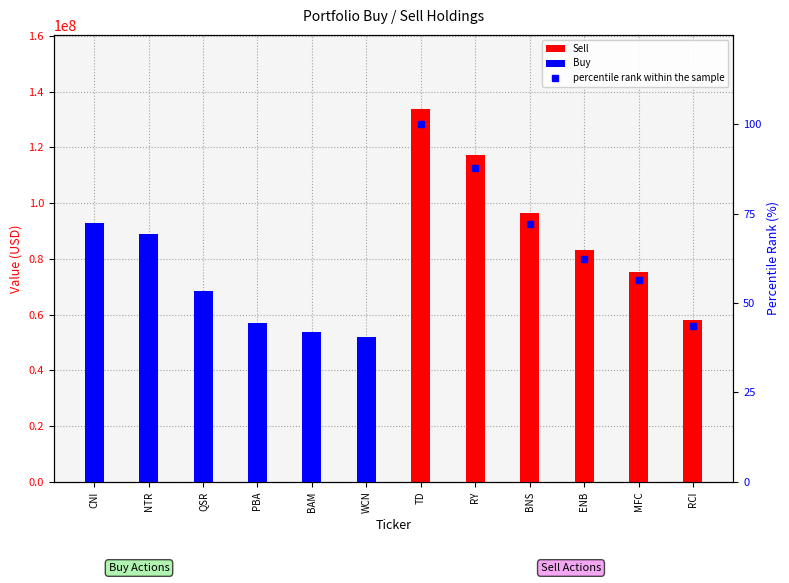

Reading right to left, transcribe all the data shown in this chart.

Sell: RCI=58149000.0	MFC=75331000.0	ENB=83288000.0	BNS=96474000.0	RY=117400000.0	TD=133638000.0	WCN=0.0	BAM=0.0	PBA=0.0	QSR=0.0	NTR=0.0	CNI=0.0
Buy: RCI=0.0	MFC=0.0	ENB=0.0	BNS=0.0	RY=0.0	TD=0.0	WCN=51875000.0	BAM=53751000.0	PBA=56960000.0	QSR=68638000.0	NTR=89086000.0	CNI=92994000.0
percentile rank within the sample: RCI=43.5	MFC=56.4	ENB=62.3	BNS=72.2	RY=87.8	TD=100.0	WCN=38.8	BAM=40.2	PBA=42.6	QSR=51.4	NTR=66.7	CNI=69.6